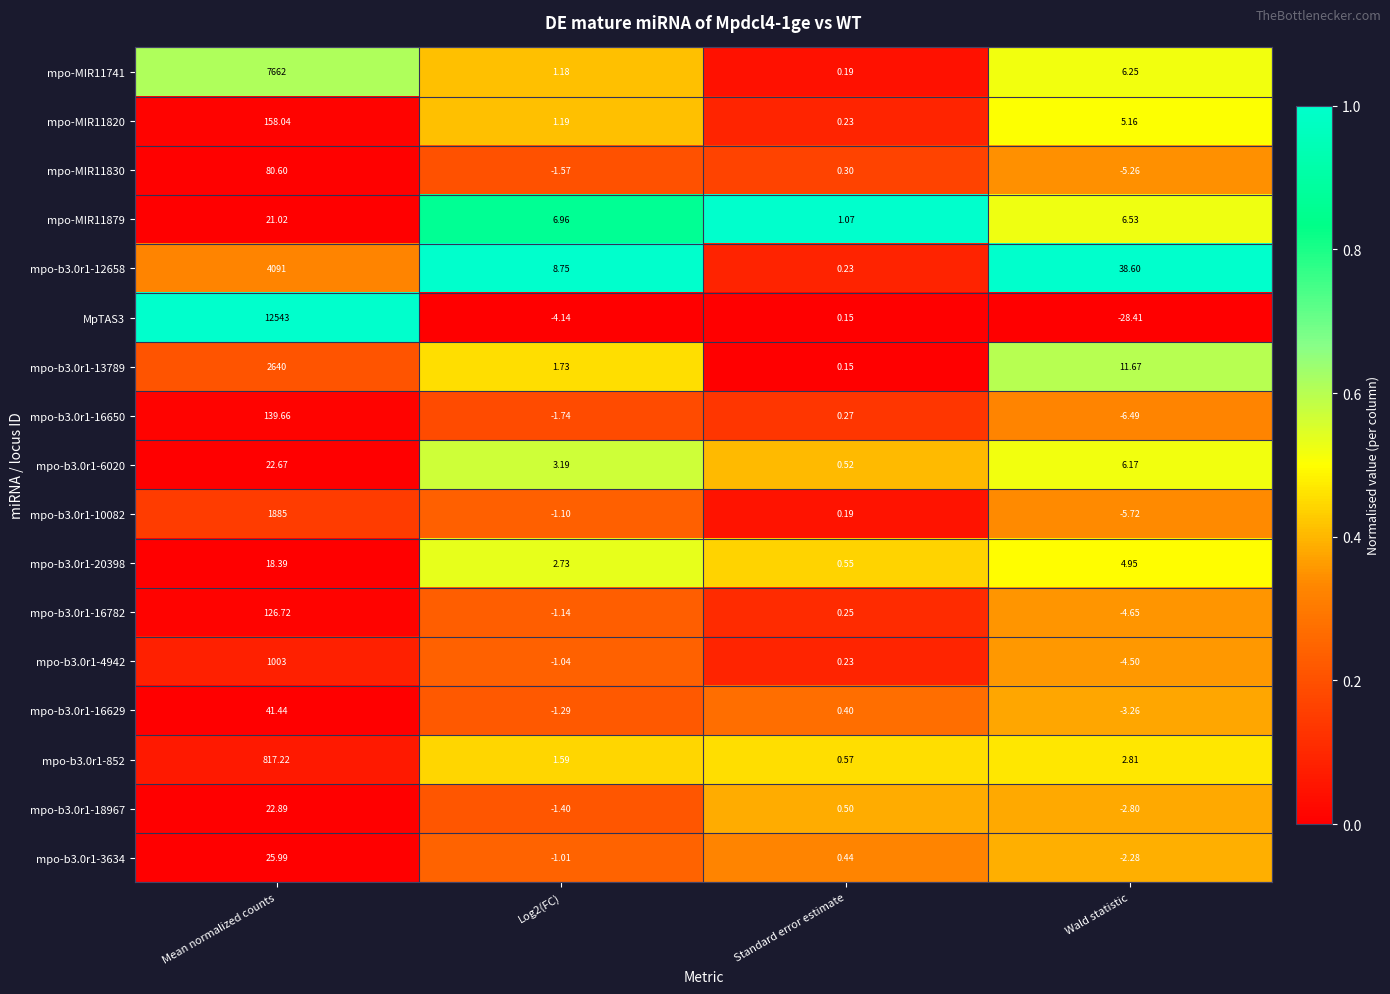

Which label corresponds to the smallest value in the chart?

Wald statistic